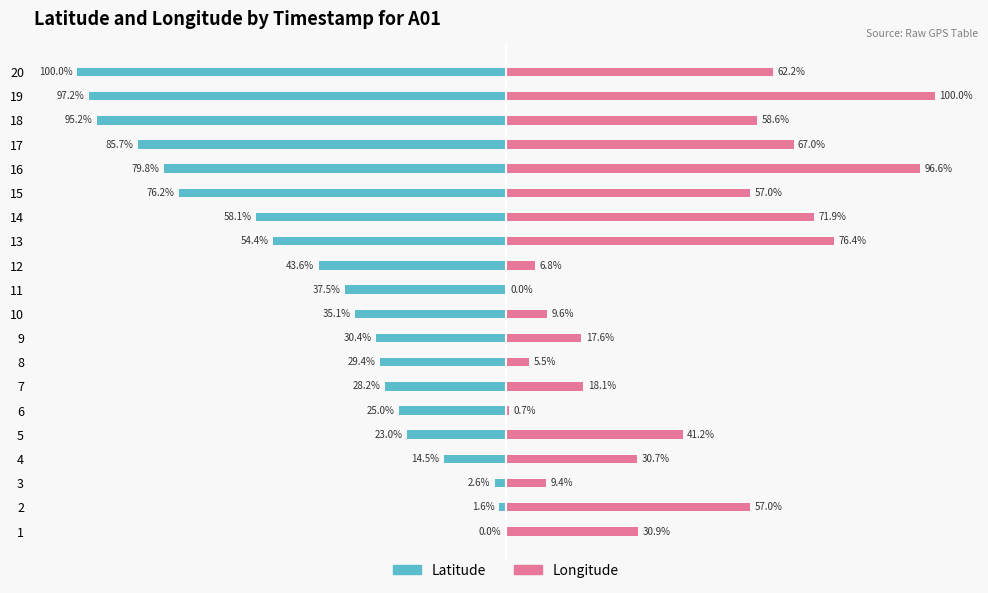

Are the bars horizontal?

Yes